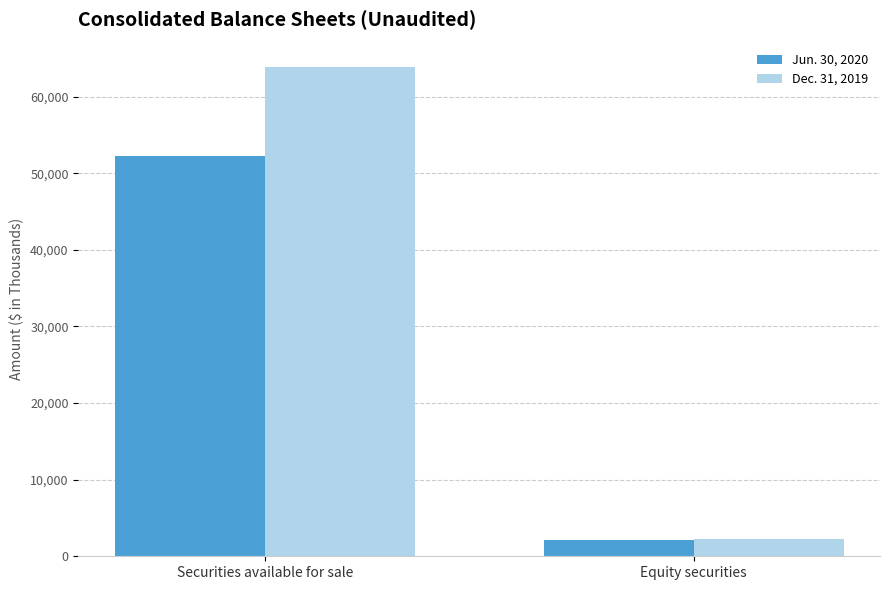

Is it true that Dec. 31, 2019 equals 2218 at Equity securities?

True